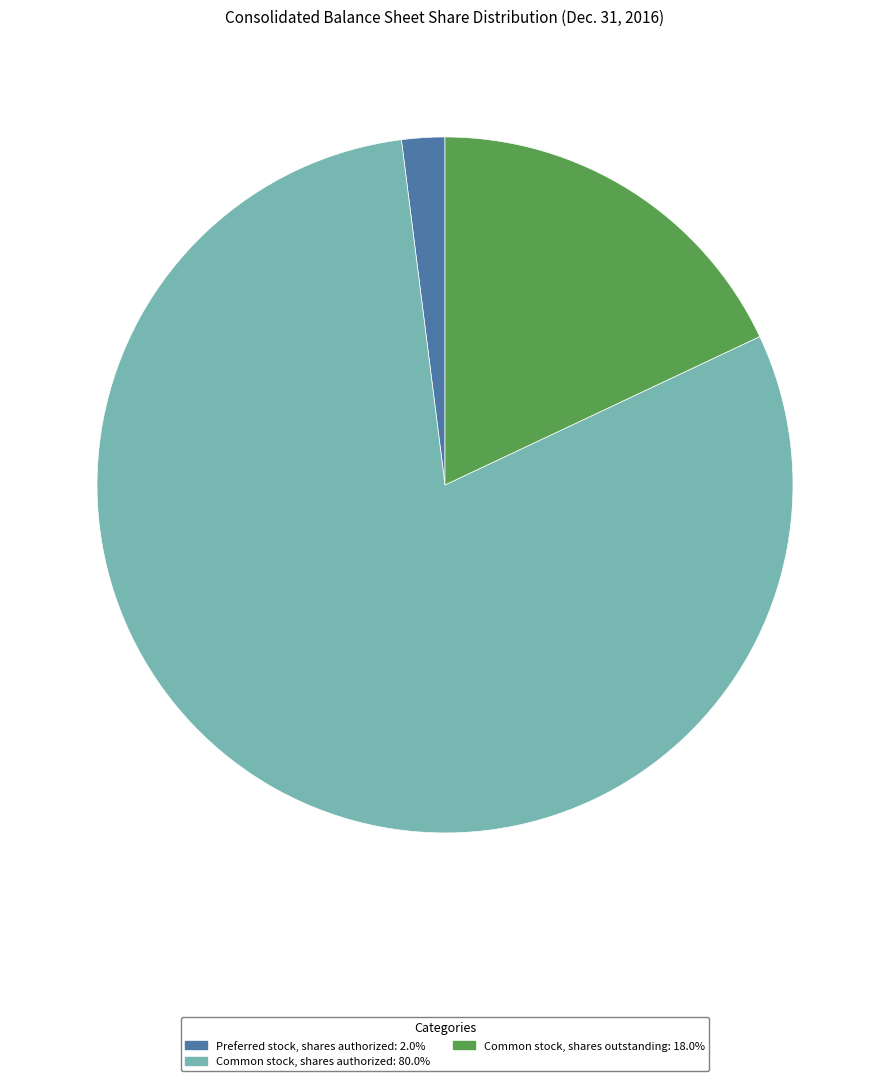

Is there any slice that represents more than half of the pie?

Yes